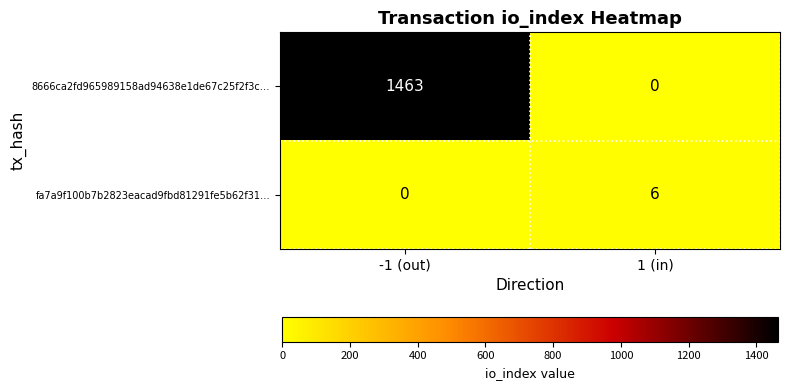

List the series in order of their peak value, highest first.

8666ca2fd965989158ad94638e1de67c25f2f3c…, fa7a9f100b7b2823eacad9fbd81291fe5b62f31…